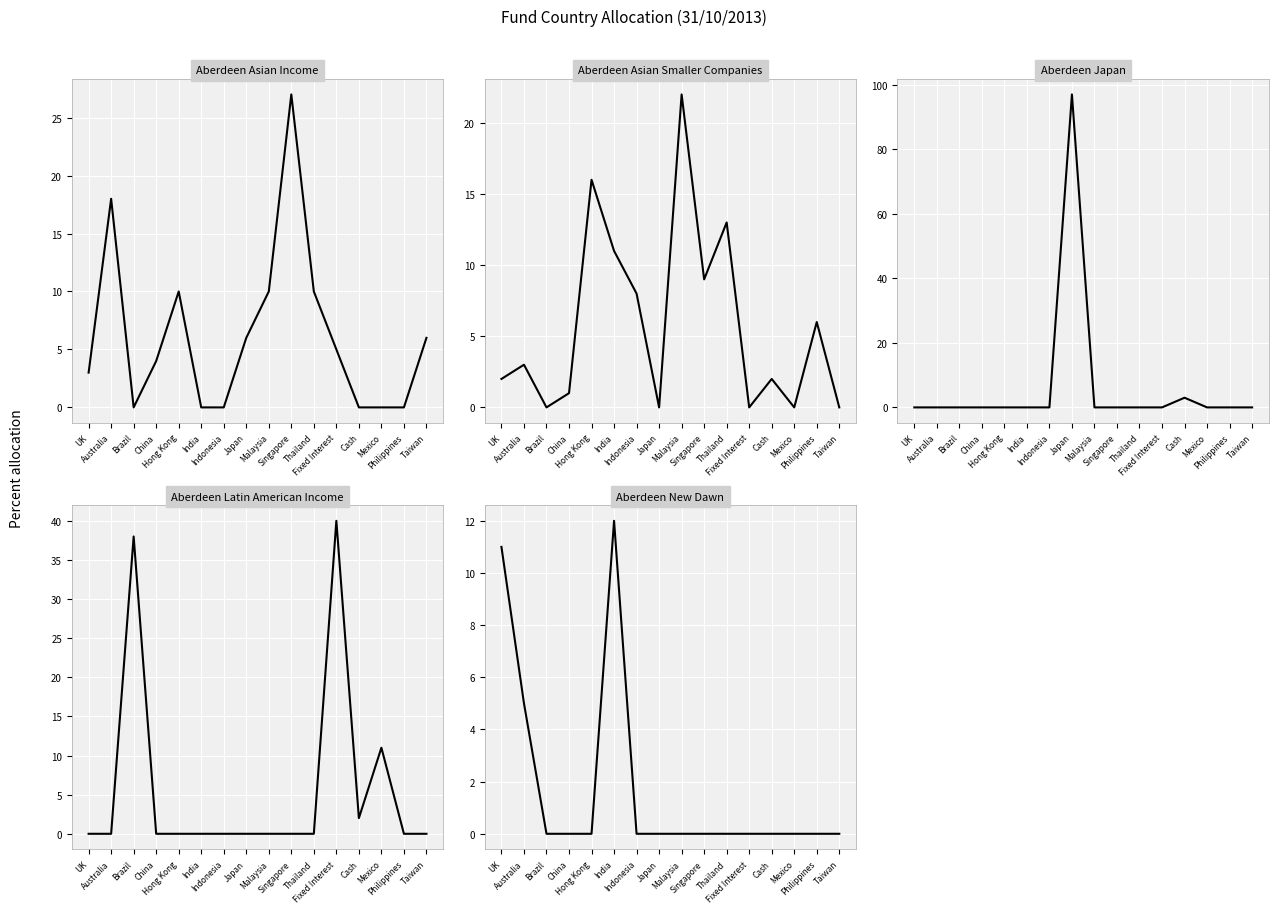

What is the difference between the second highest and second lowest values in the Aberdeen Latin American Income series?

38